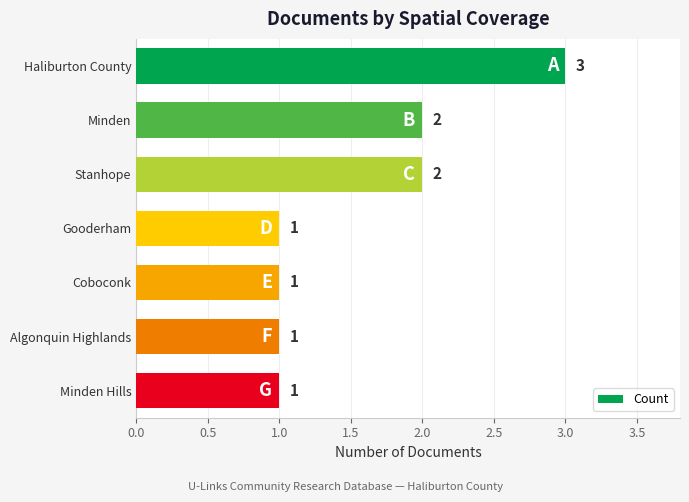

Which has a higher value, Haliburton County or Minden?

Haliburton County